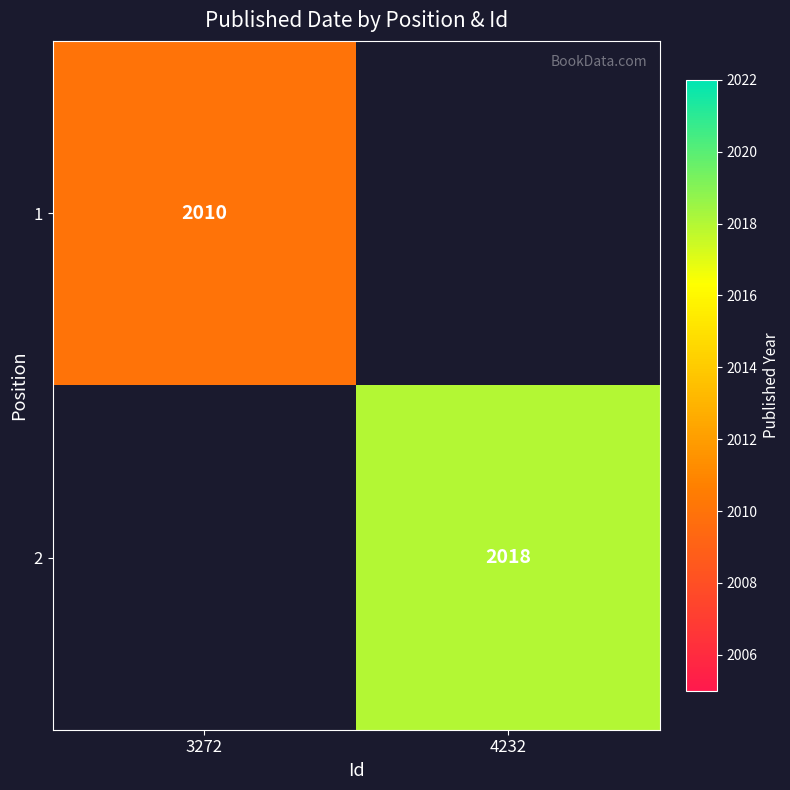

Which category has the lowest value across all series?

3272